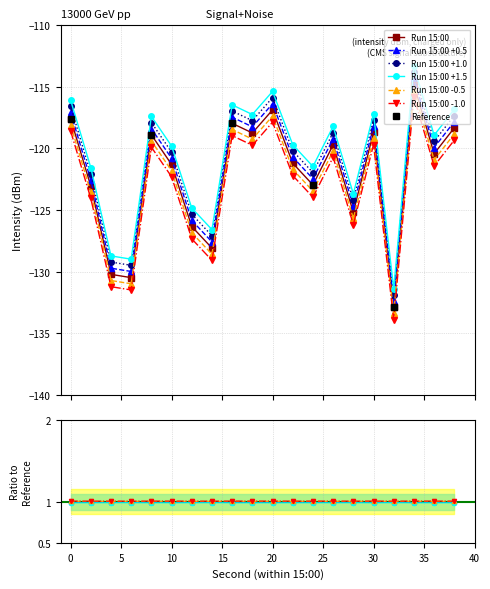

Reading left to right, transcribe all the data shown in this chart.

-117.6	-123.1	-130.2	-130.5	-118.9	-121.3	-126.3	-128.1	-118.0	-118.7	-116.9	-121.2	-123.0	-119.7	-125.2	-118.7	-132.9	-114.8	-120.4	-118.3